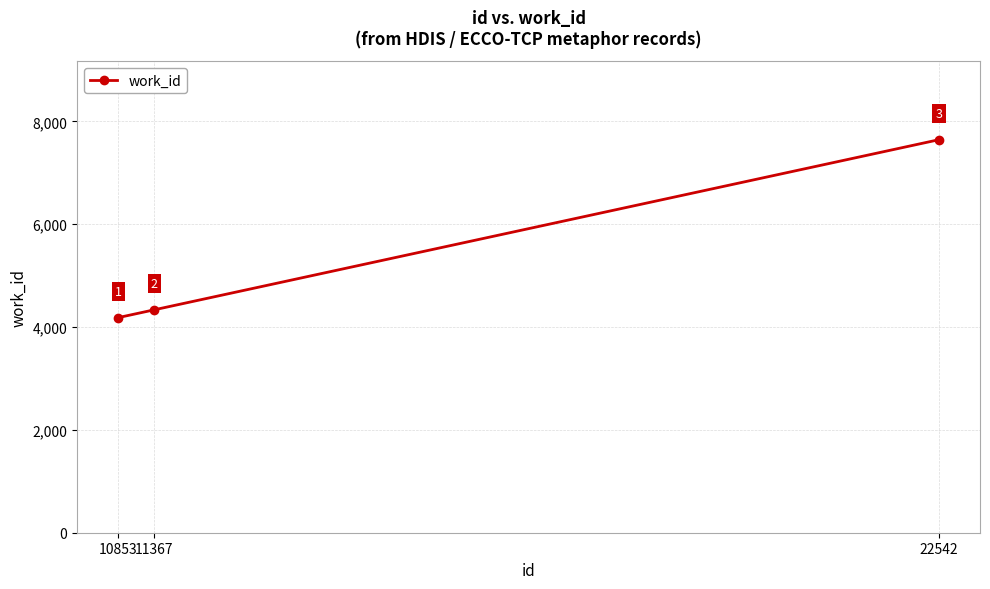

Read the value at 10853.

4183